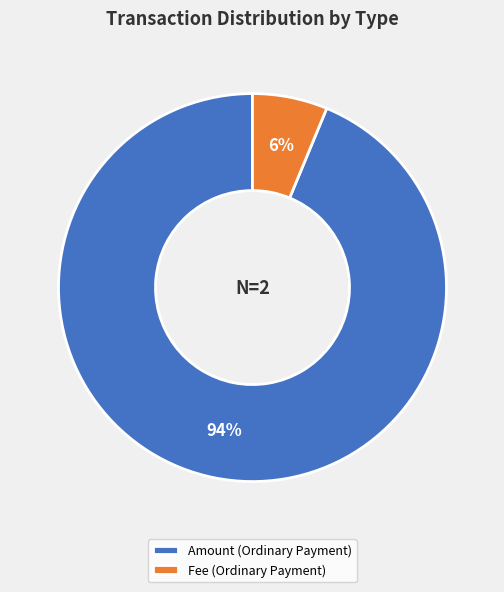

To the nearest percent, what is the average slice percentage?

50%